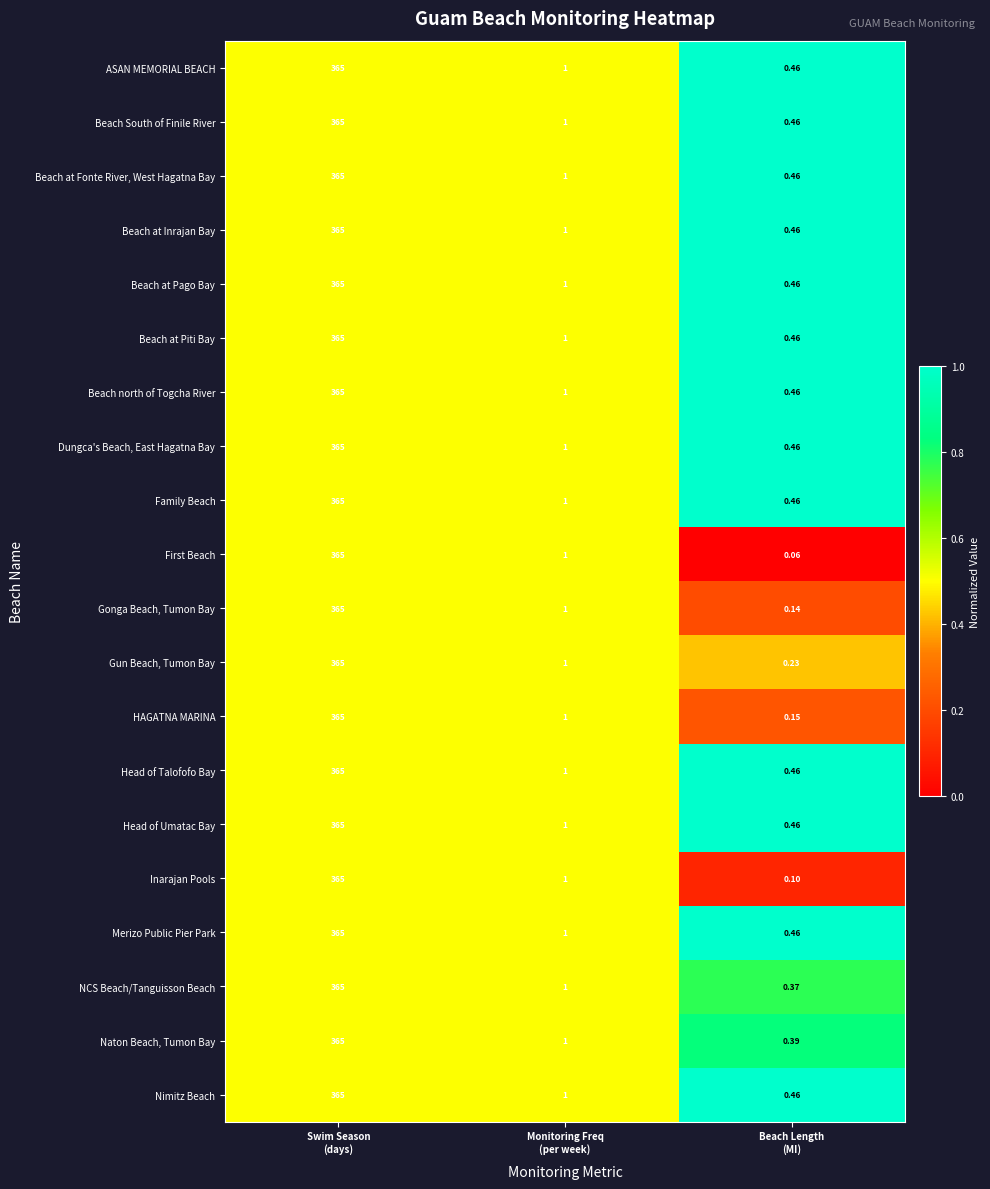

How many categories are shown in the chart?

3